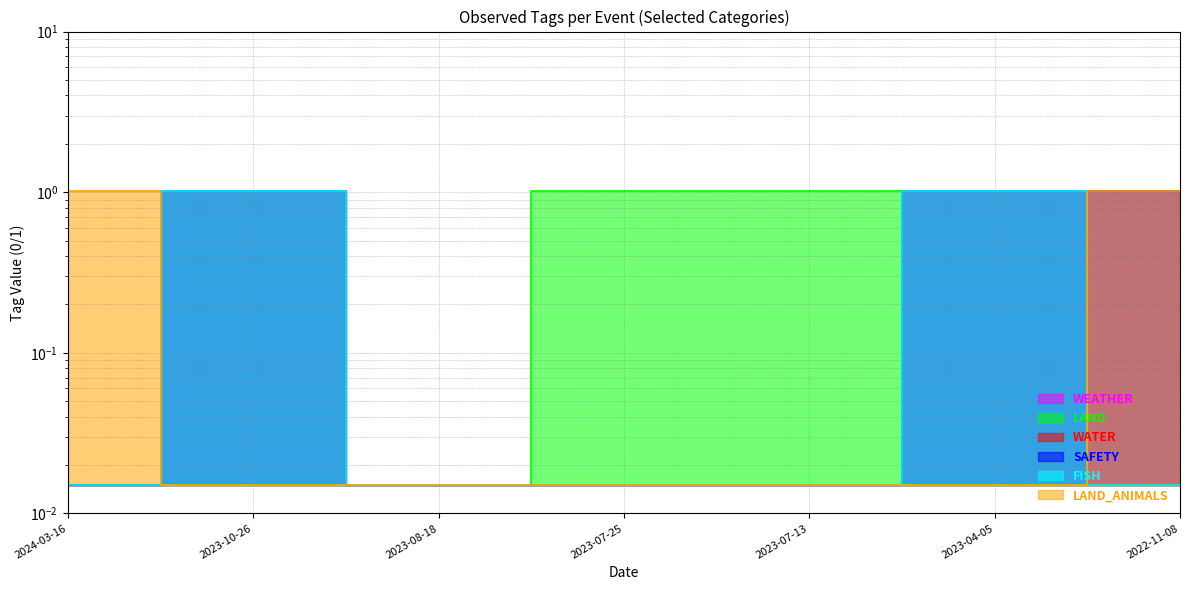

At which category does the chart reach its minimum across all series?

2024-03-16